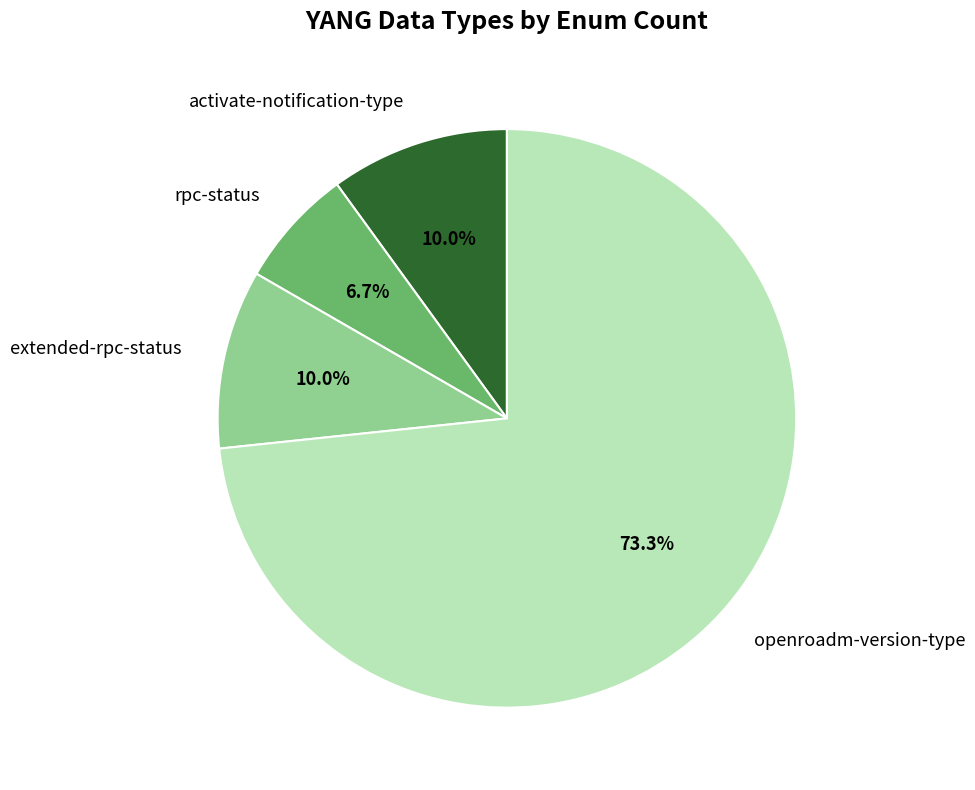

Does openroadm-version-type account for over 50% of the chart?

Yes